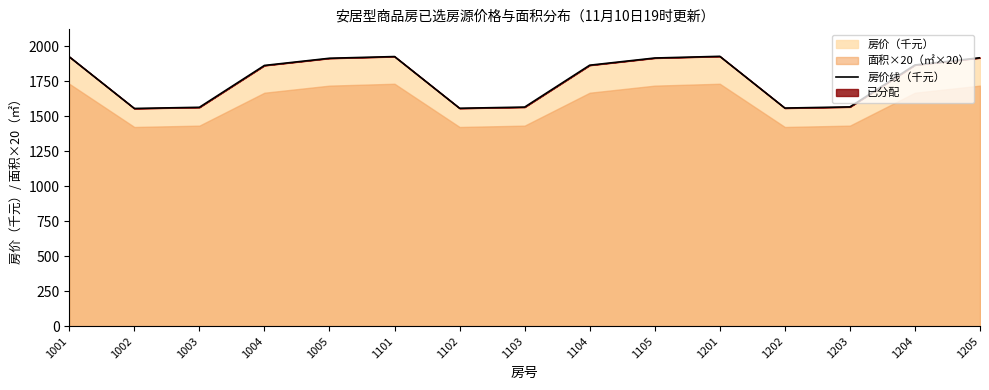

Does the chart have visible grid lines?

No